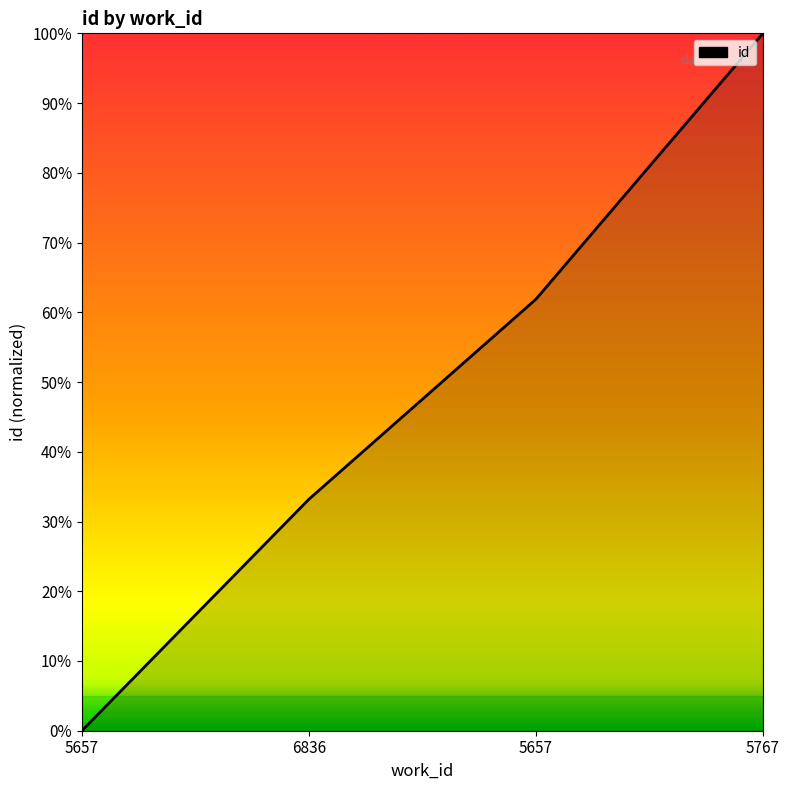

Does the chart display data point markers on the line(s)?

No